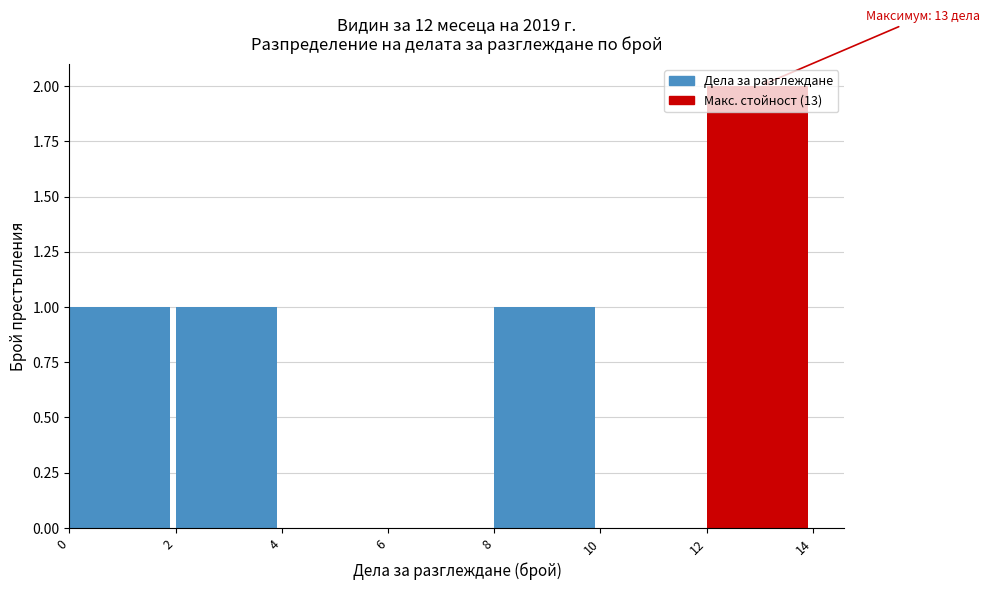

Which range on the x-axis has the tallest bar?

12 to 14